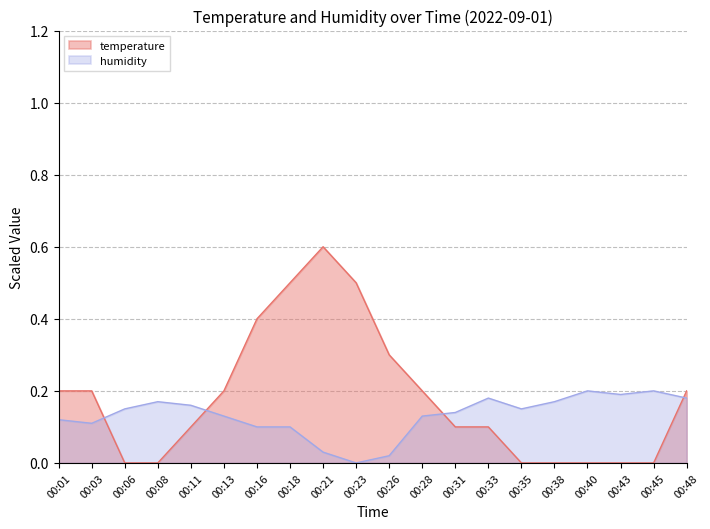

How many categories are shown in the chart?

20